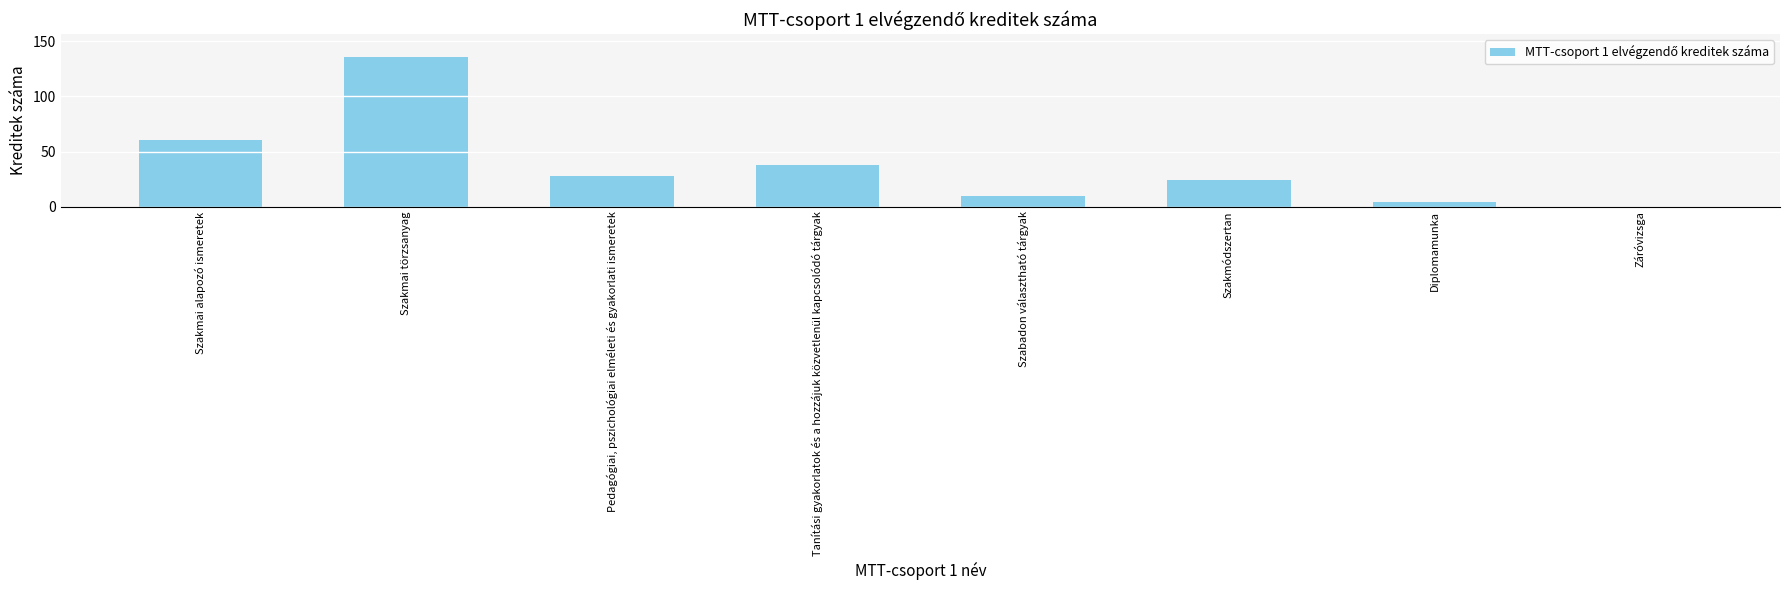

Reading right to left, what are all the values shown in this chart?

Záróvizsga=0	Diplomamunka=4	Szakmódszertan=24	Szabadon választható tárgyak=10	Tanítási gyakorlatok és a hozzájuk közvetlenül kapcsolódó tárgyak=38	Pedagógiai, pszichológiai elméleti és gyakorlati ismeretek=28	Szakmai törzsanyag=136	Szakmai alapozó ismeretek=60